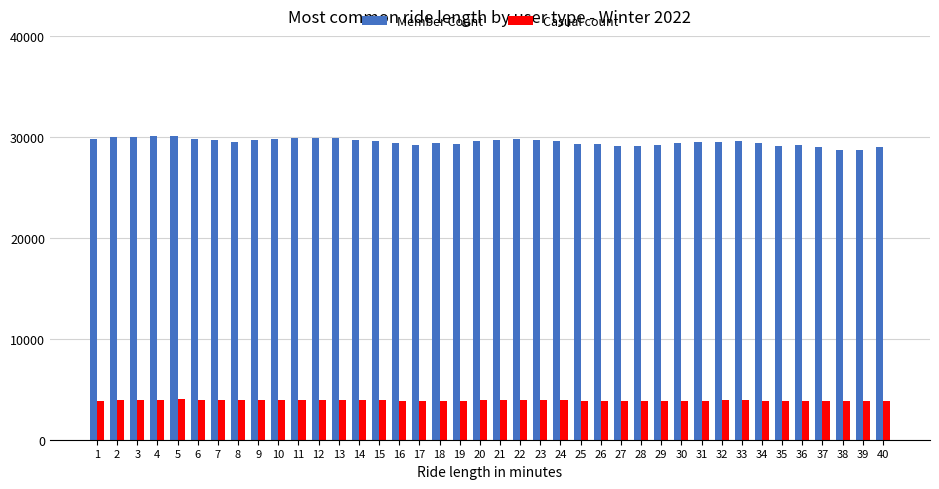

Which series has the largest total across all categories?

Member Count